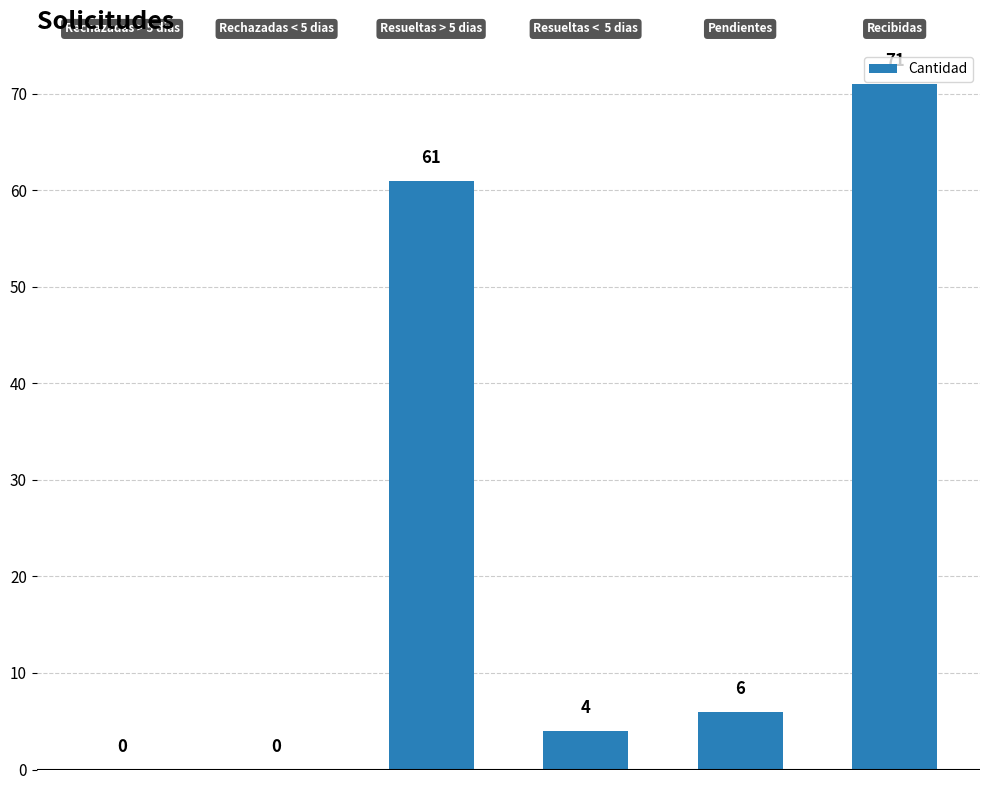

What is the sum of all values?

142